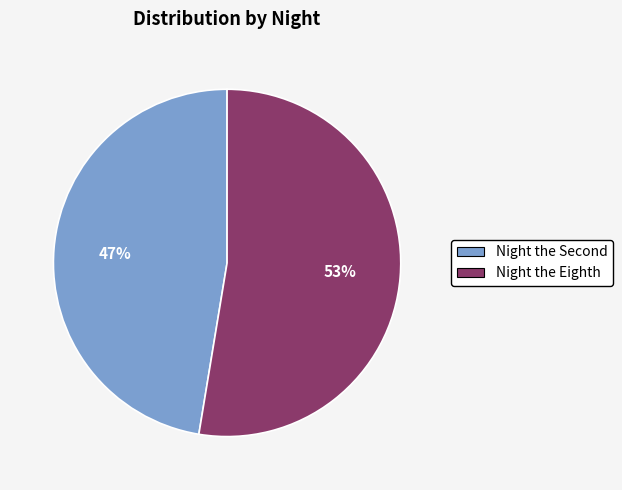

What is the largest slice in the pie chart?

Night the Eighth